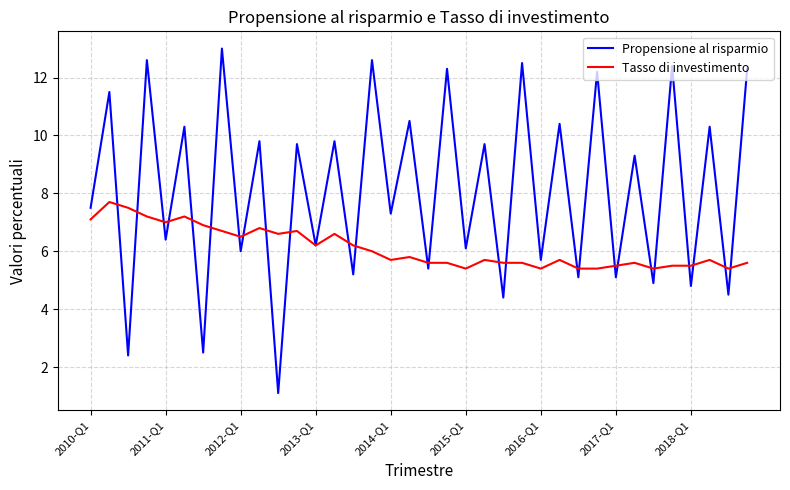

What are all the series names shown in the legend?

Propensione al risparmio, Tasso di investimento